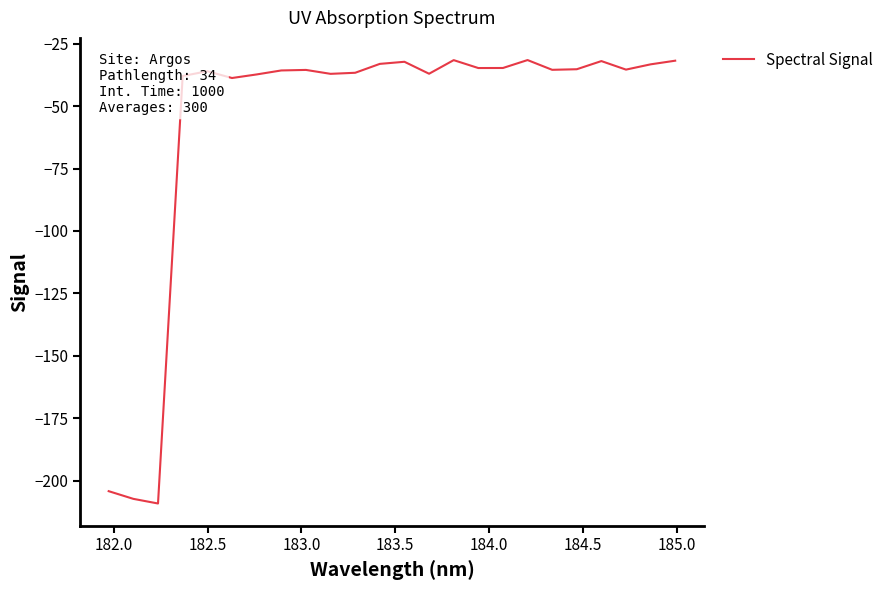

What is the maximum value shown in the chart?

-31.5